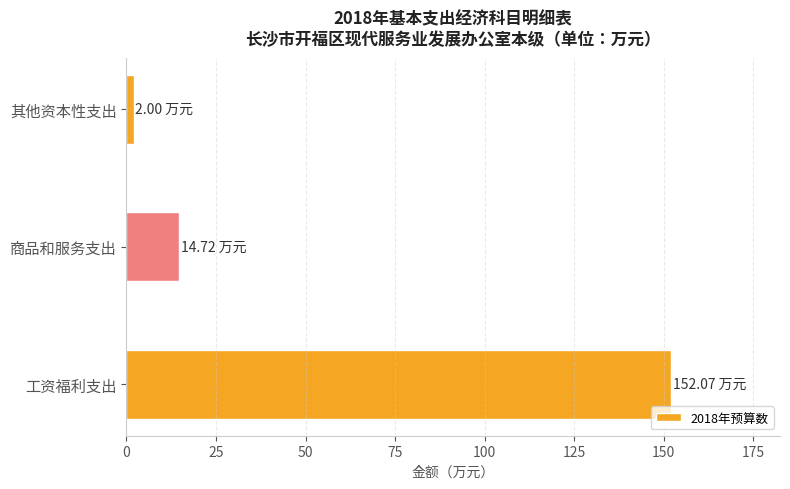

Are the bars horizontal?

Yes